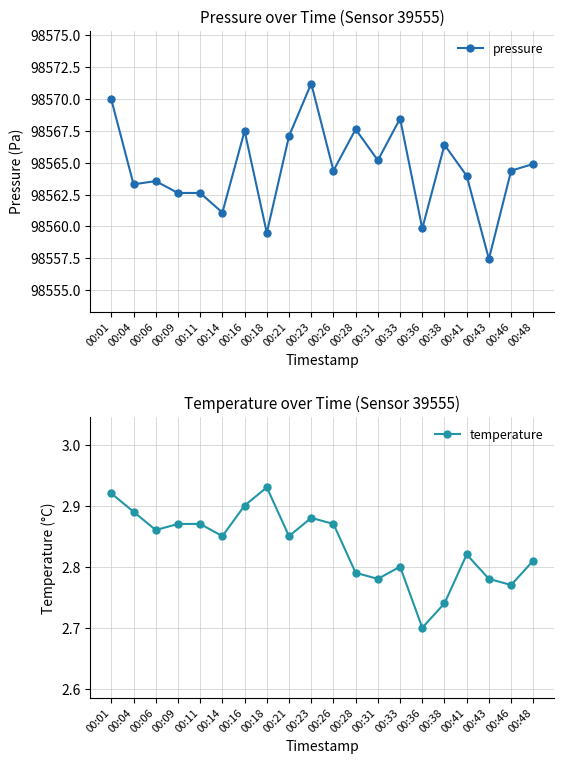

Reading right to left, transcribe all the data shown in this chart.

pressure: 98564.9	98564.4	98557.4	98564.0	98566.4	98559.8	98568.5	98565.2	98567.6	98564.4	98571.2	98567.1	98559.5	98567.5	98561.1	98562.6	98562.6	98563.6	98563.3	98570.0
temperature: 2.8	2.8	2.8	2.8	2.7	2.7	2.8	2.8	2.8	2.9	2.9	2.9	2.9	2.9	2.9	2.9	2.9	2.9	2.9	2.9